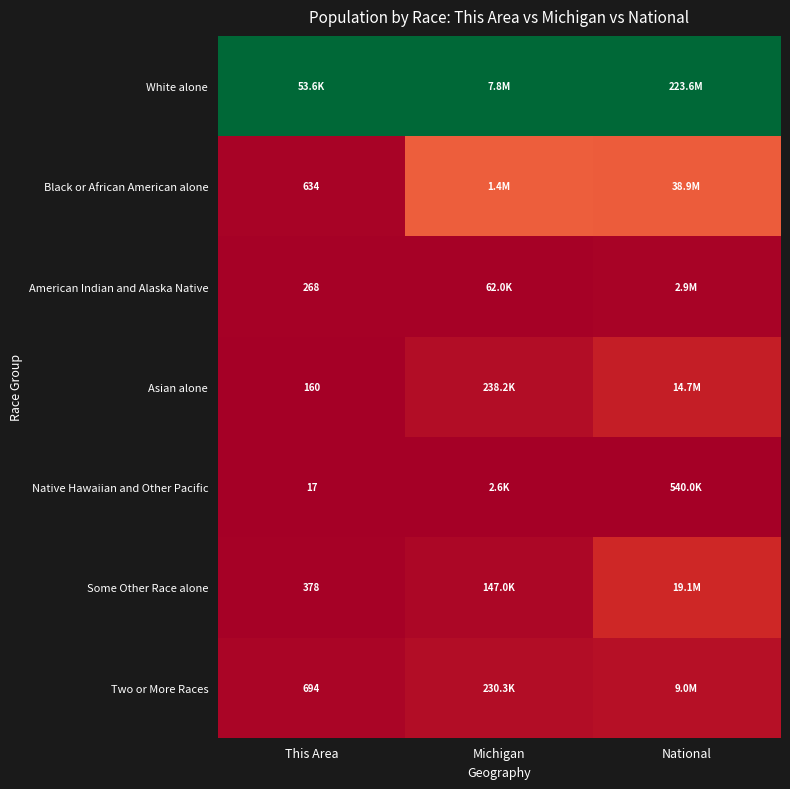

At which category is the sum across all series the highest?

National